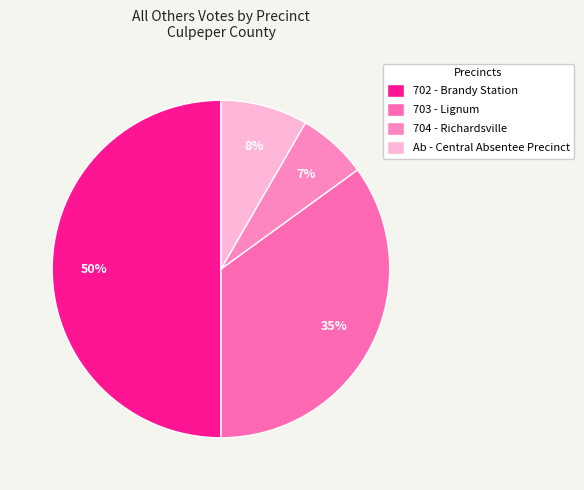

How many segments does this pie chart have?

4